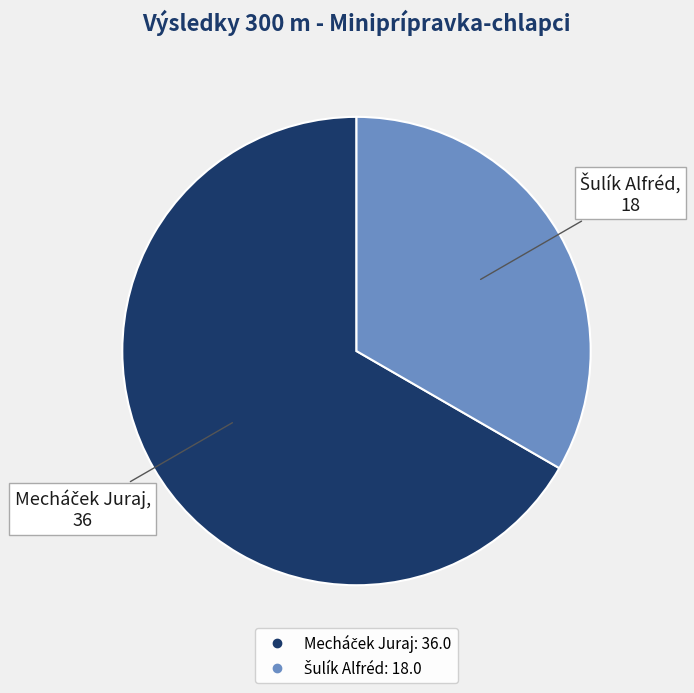

How many segments does this pie chart have?

2